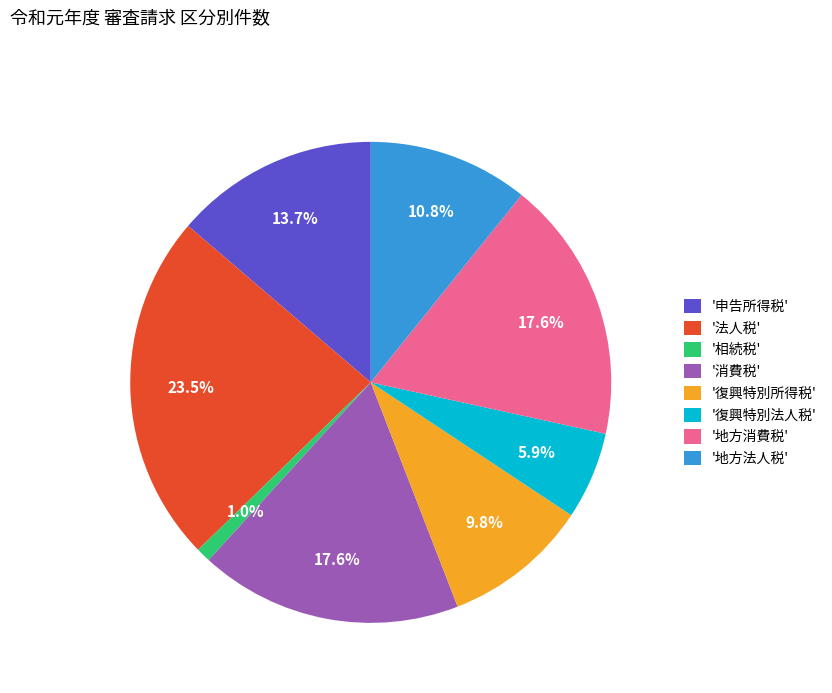

Do '地方法人税' and '消費税' together represent more than half of the pie?

No